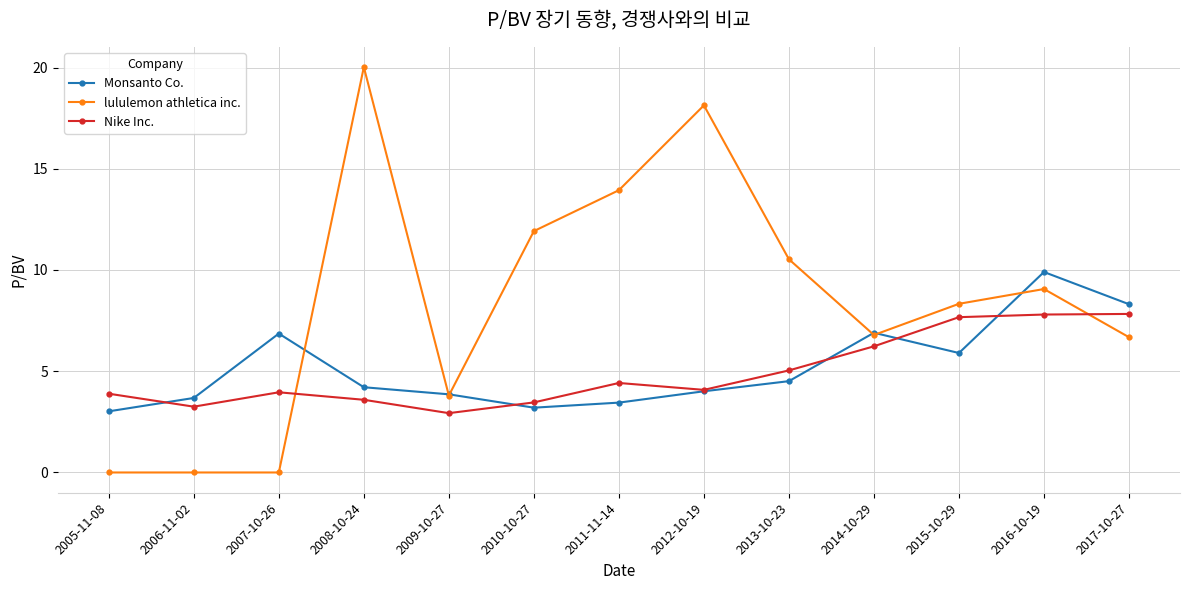

Between 2007-10-26 and 2009-10-27, which series saw the biggest shift?

lululemon athletica inc.